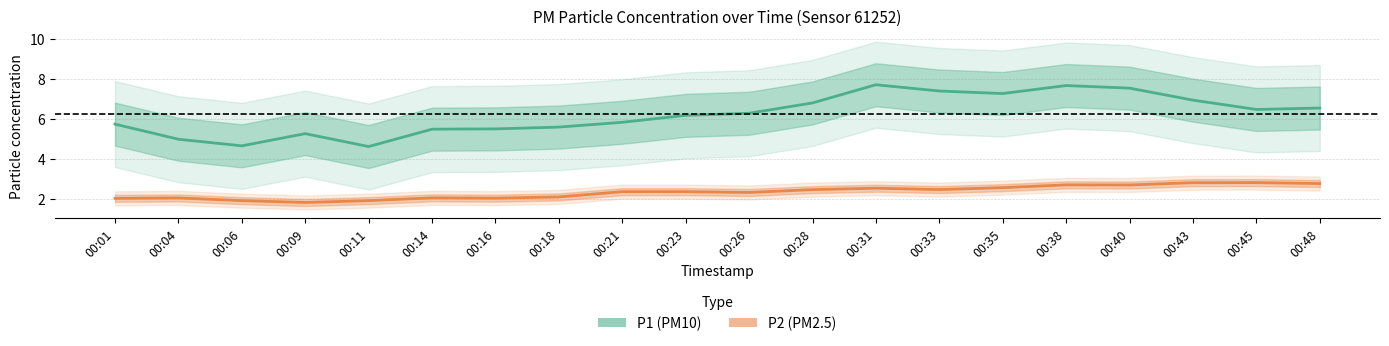

How many lines are shown in the chart?

2